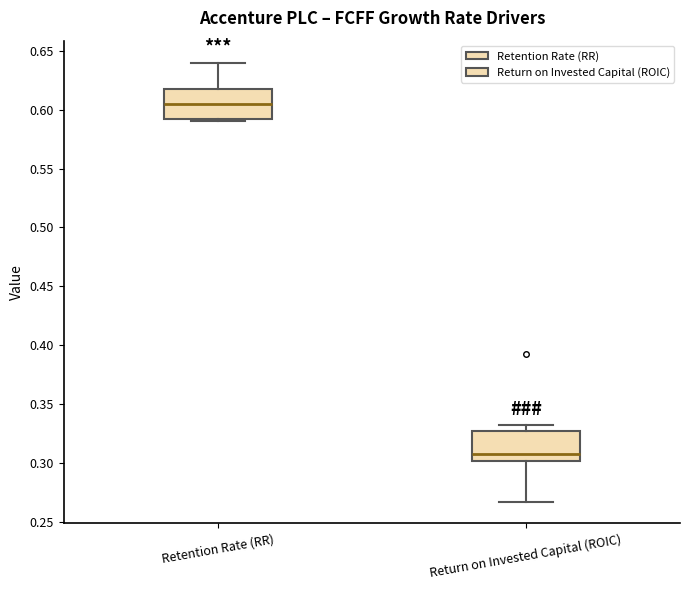

Where does the upper whisker of the box for Return on Invested Capital (ROIC) end on the y-axis? The values are not printed on the chart, so give them approximately, as read against the axis.

0.330